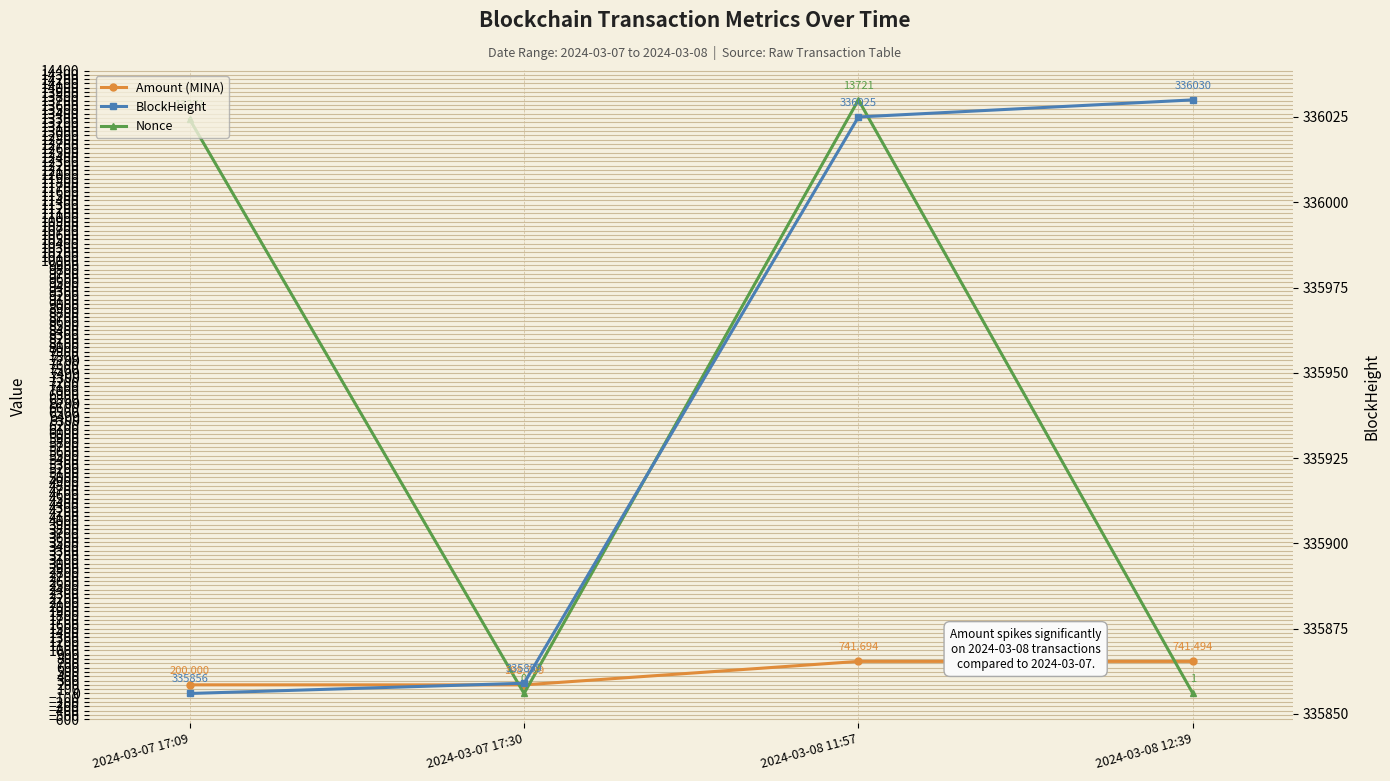

Where is Amount (MINA) nearest to the value 470?

2024-03-07 17:09